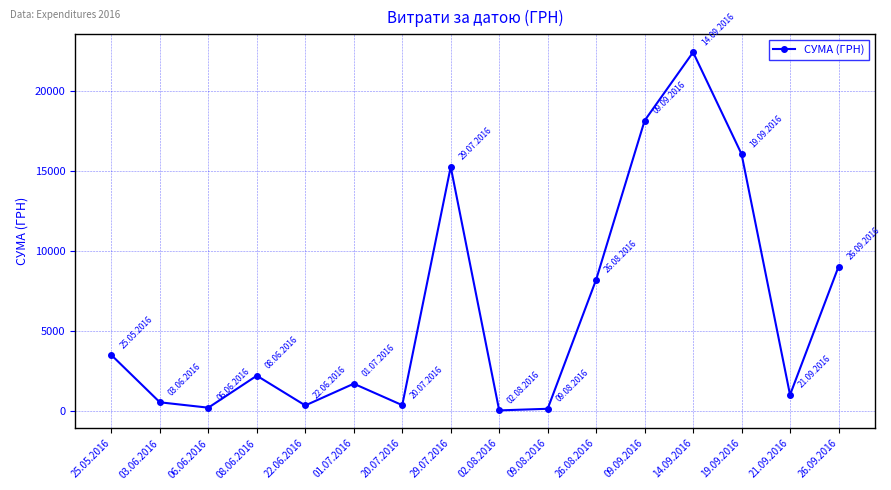

What is the maximum value shown in the chart?

22400.7